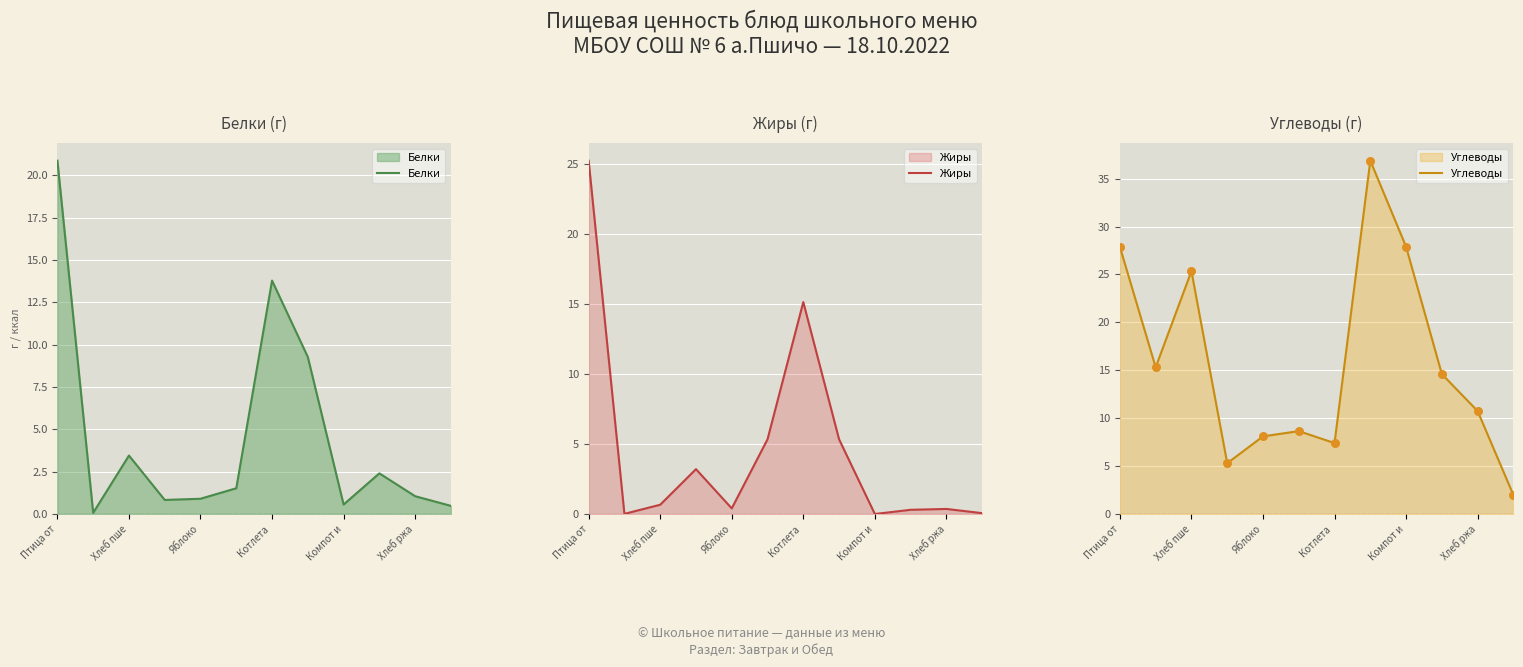

Which series contains the highest Y value?

Углеводы